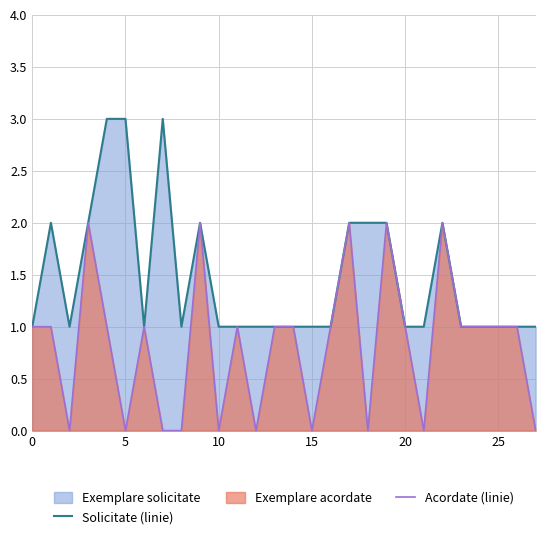

Reading left to right, extract all data points from this chart.

Solicitate (linie): 1	2	1	2	3	3	1	3	1	2	1	1	1	1	1	1	1	2	2	2	1	1	2	1	1	1	1	1
Acordate (linie): 1	1	0	2	1	0	1	0	0	2	0	1	0	1	1	0	1	2	0	2	1	0	2	1	1	1	1	0